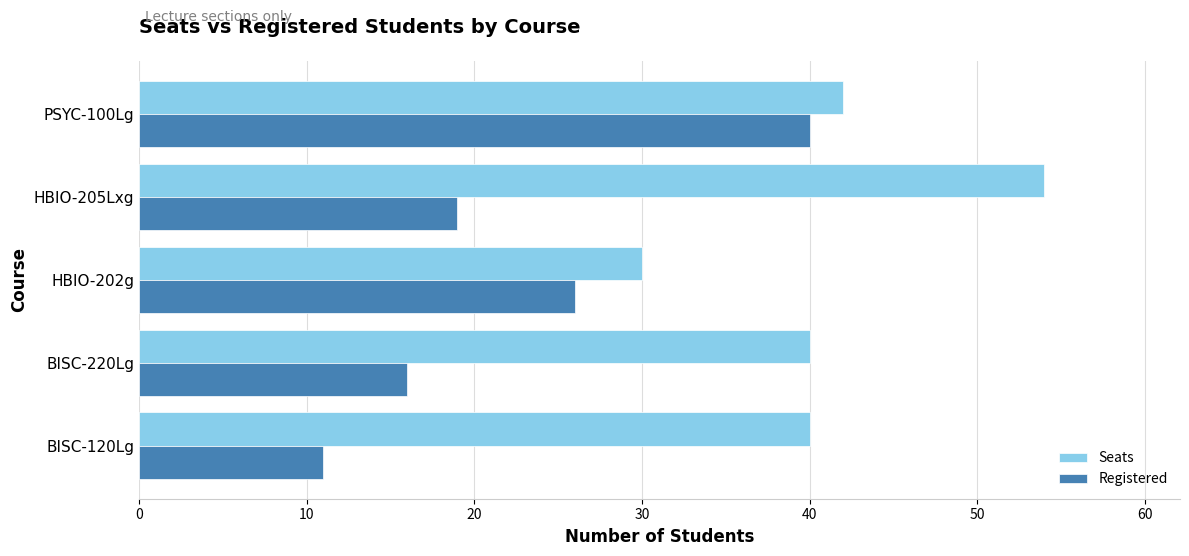

Is it true that Seats equals 26 at BISC-120Lg?

False